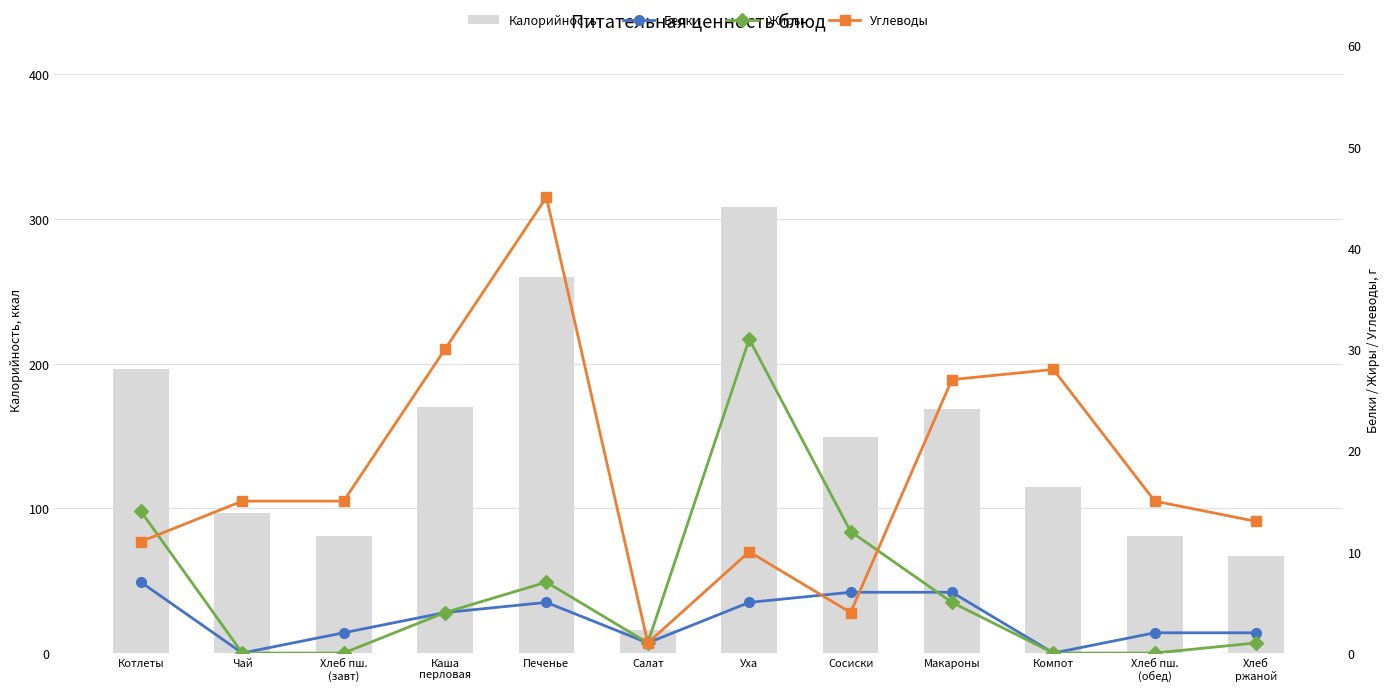

How many values in the Калорийность series exceed 149?

5